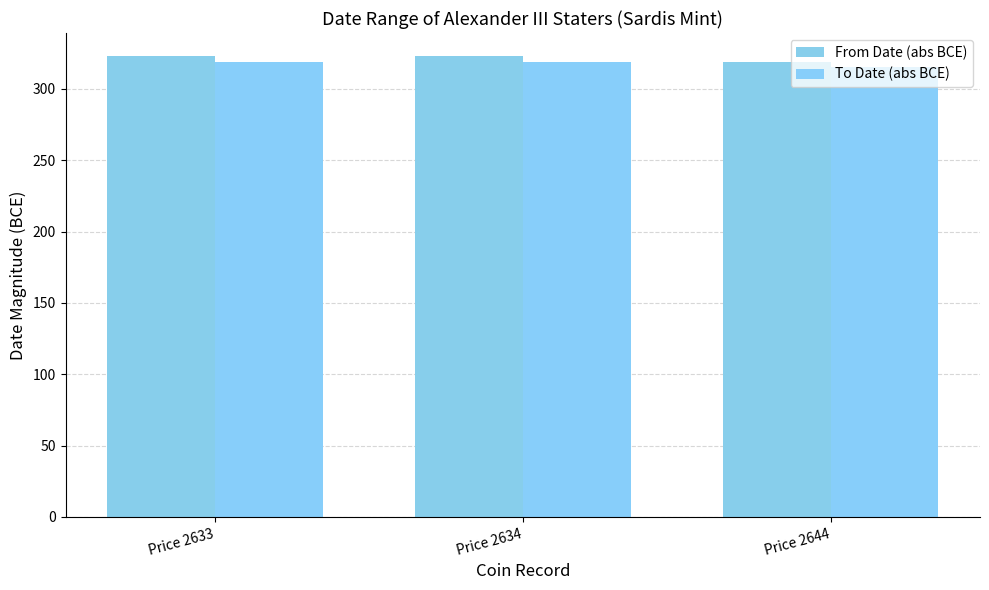

Between Price 2634 and Price 2633, which is larger?

Price 2634